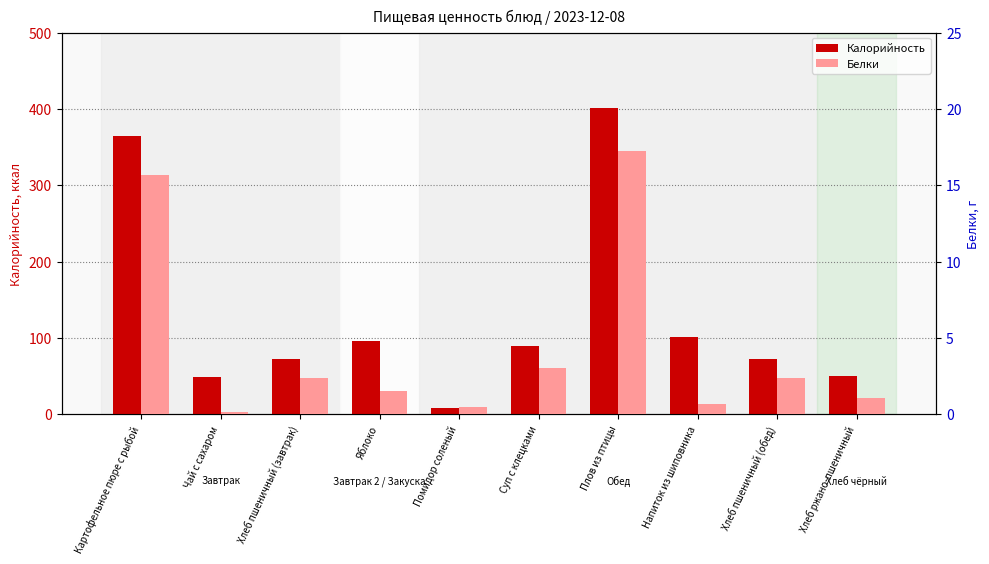

What are all the series names shown in the legend?

Калорийность, Белки